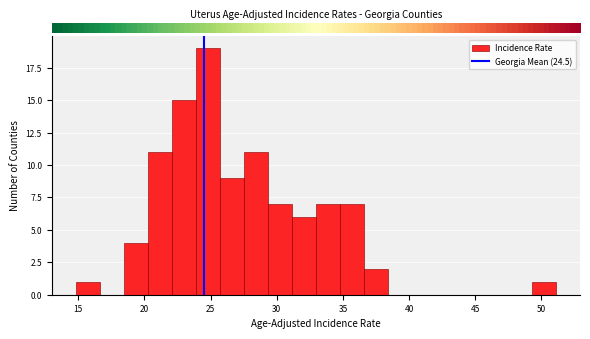

Read against the x-axis, roughly where is the centre of the tallest bar?

25.0